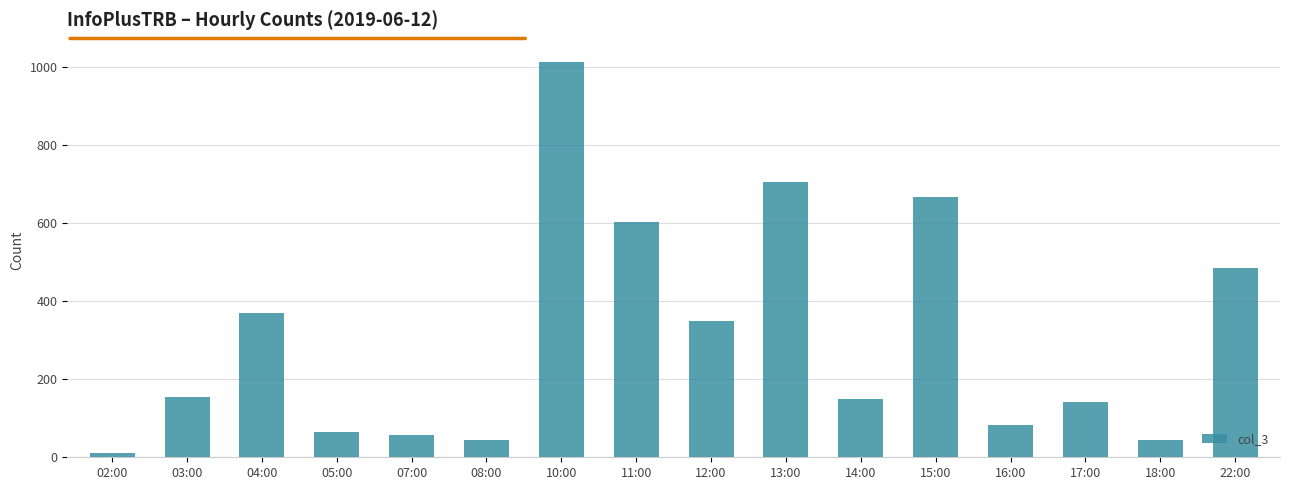

What is the sum of all values?

4944